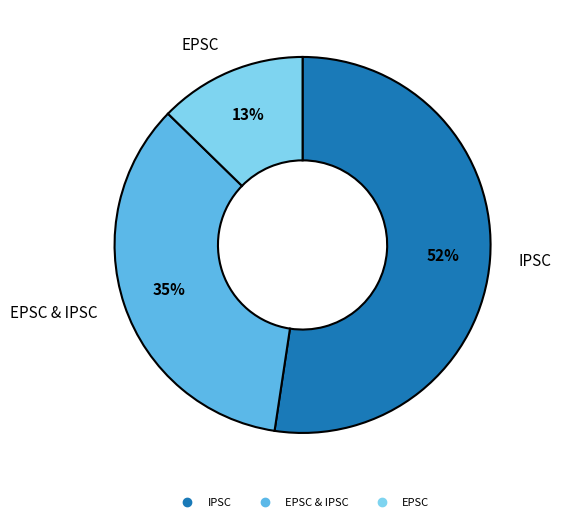

Does any single category account for the majority?

Yes